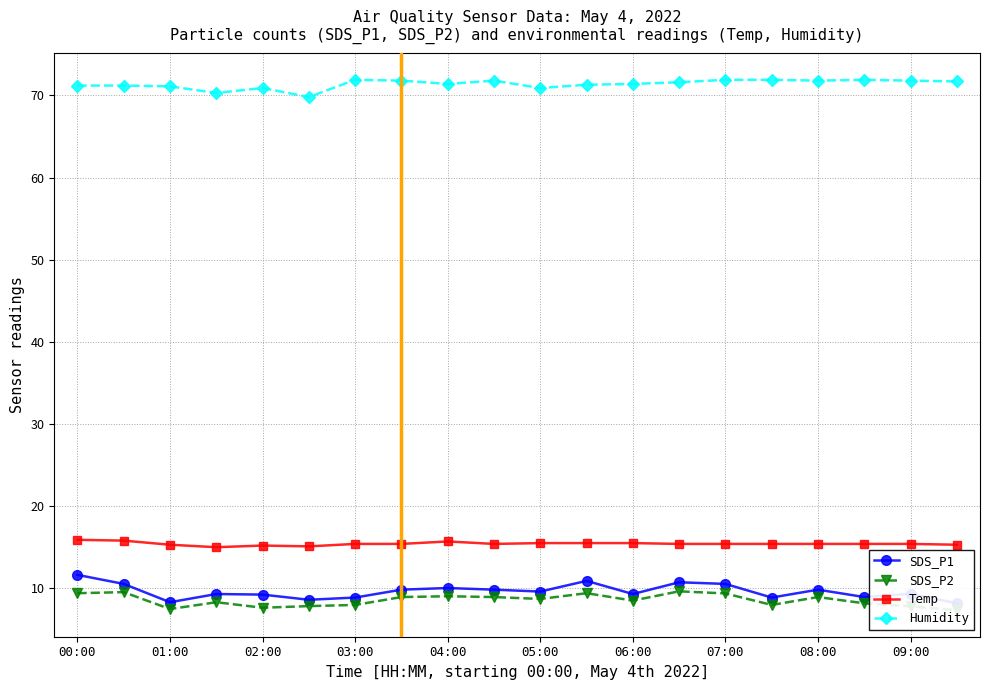

True or false: SDS_P1 and Humidity intersect in this chart.

False